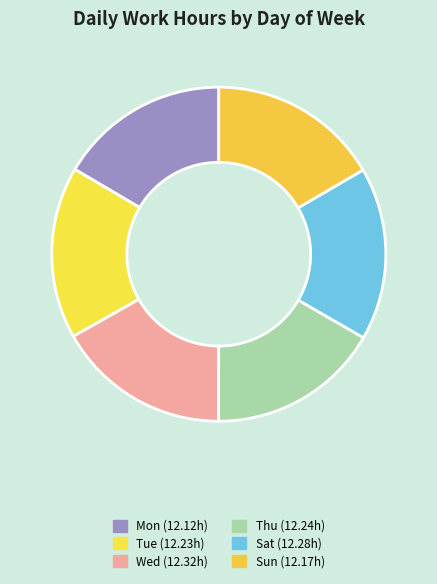

What is the smallest slice in the pie chart?

Mon